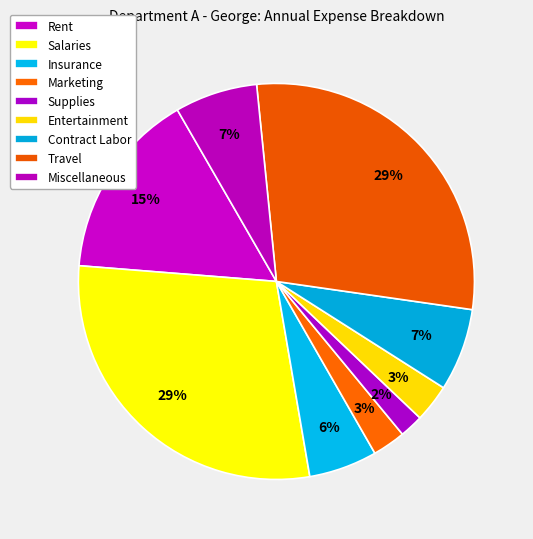

To the nearest percent, what is the combined percentage of Rent and Travel?

44%